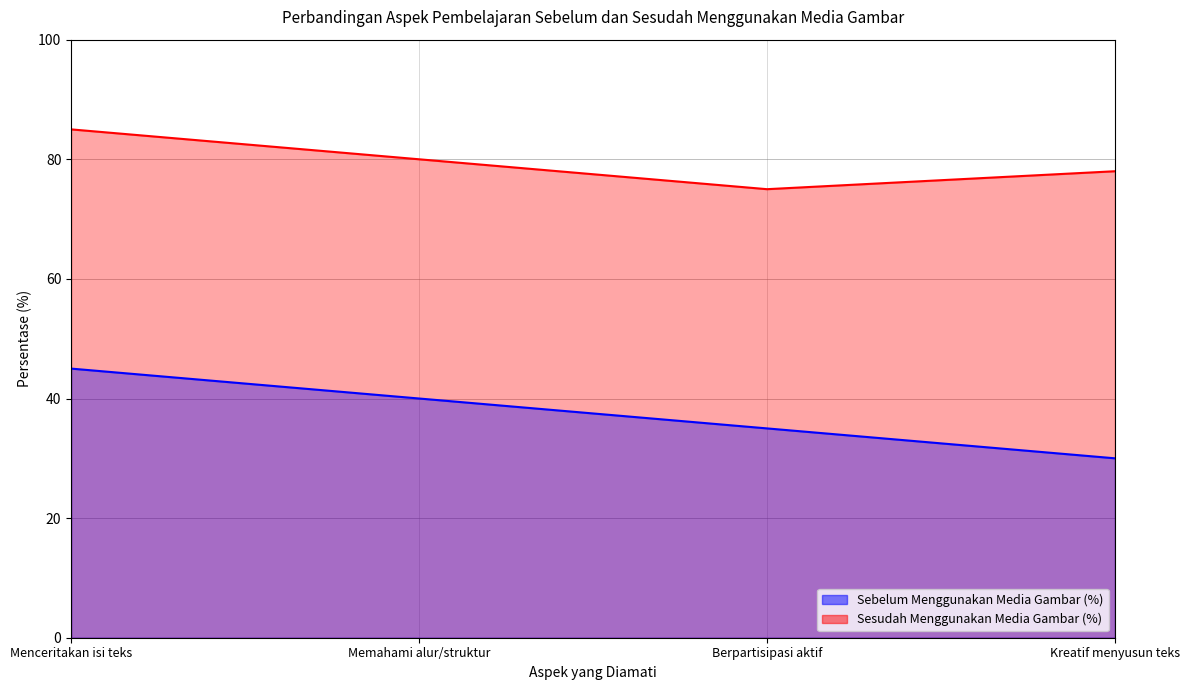

Rank the series by their average value, from lowest to highest.

Sebelum Menggunakan Media Gambar (%), Sesudah Menggunakan Media Gambar (%)